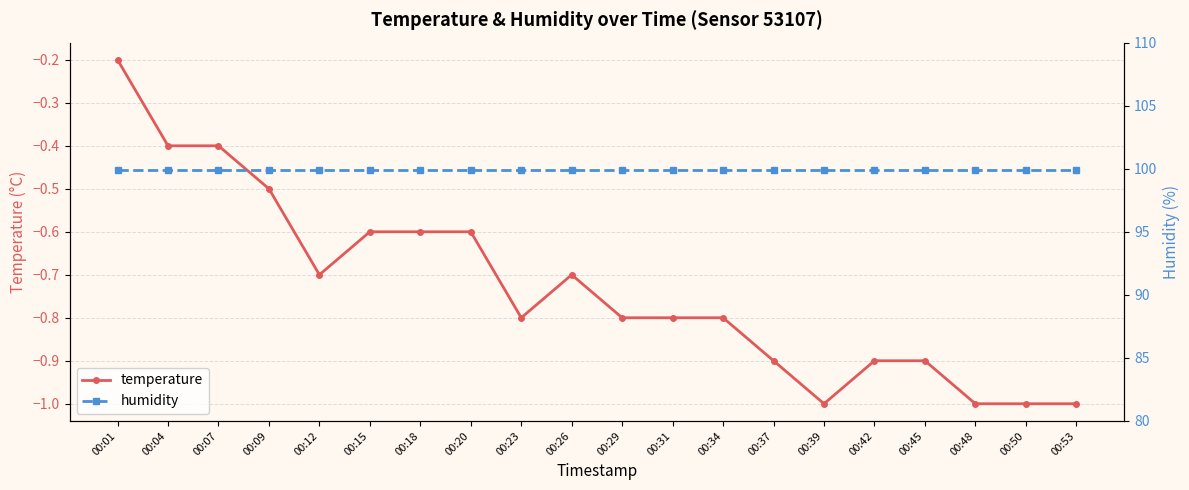

True or false: temperature and humidity intersect in this chart.

False